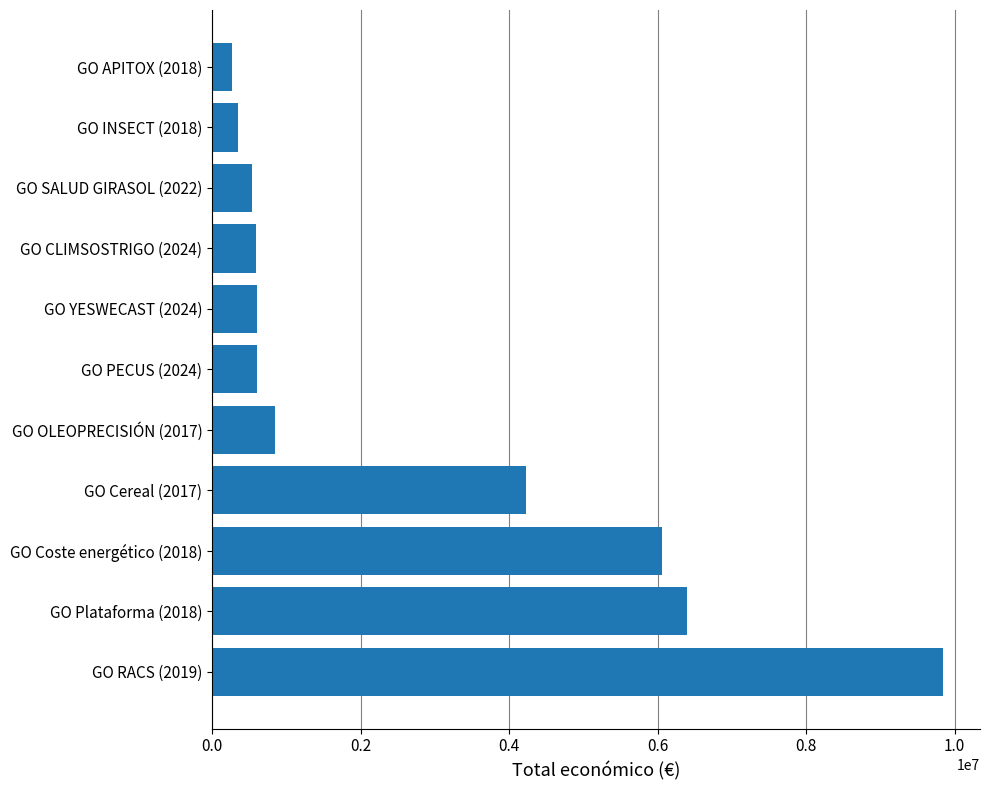

What is the maximum value shown in the chart?

9847932